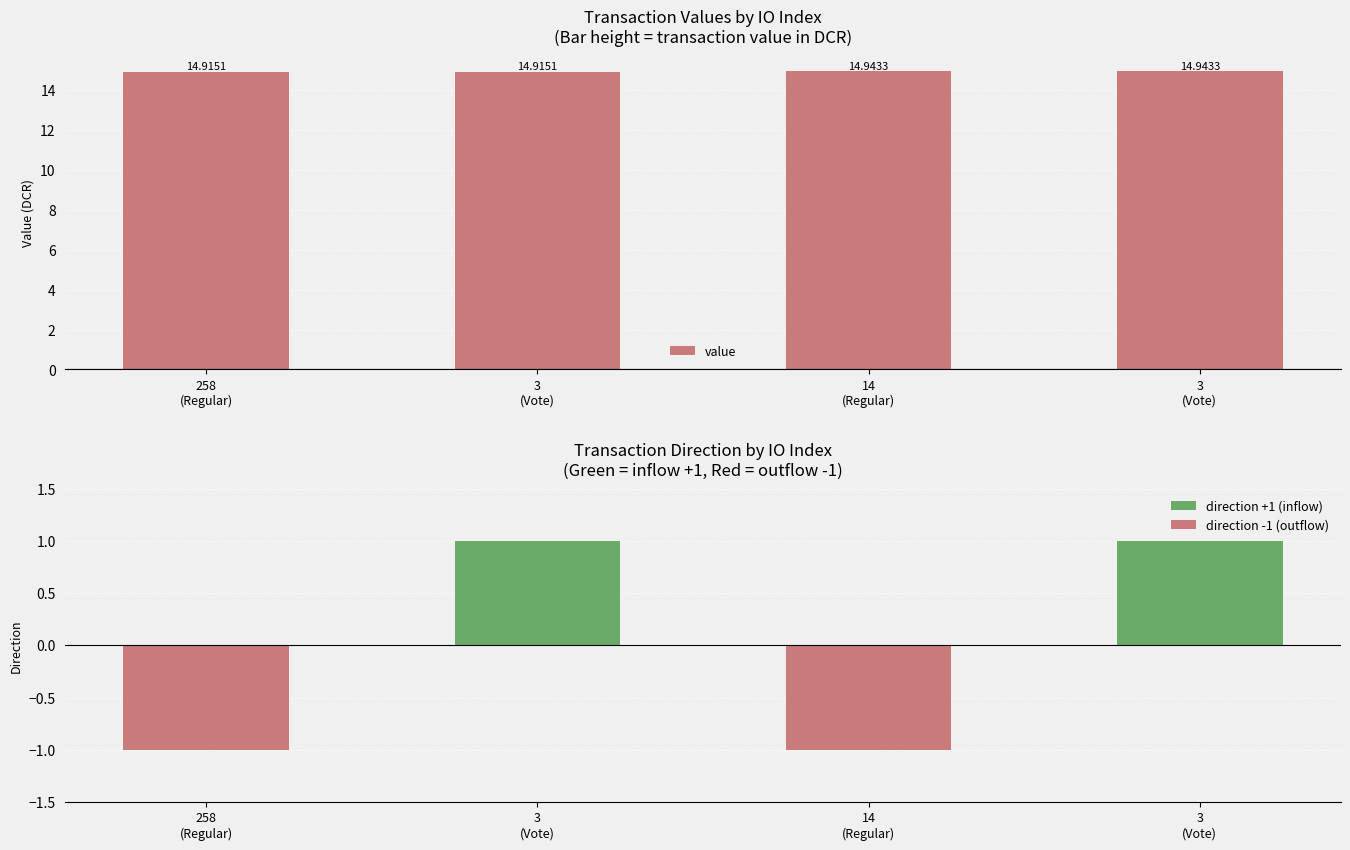

The value of value at 3
(Vote) is 14.9. True or false?

True